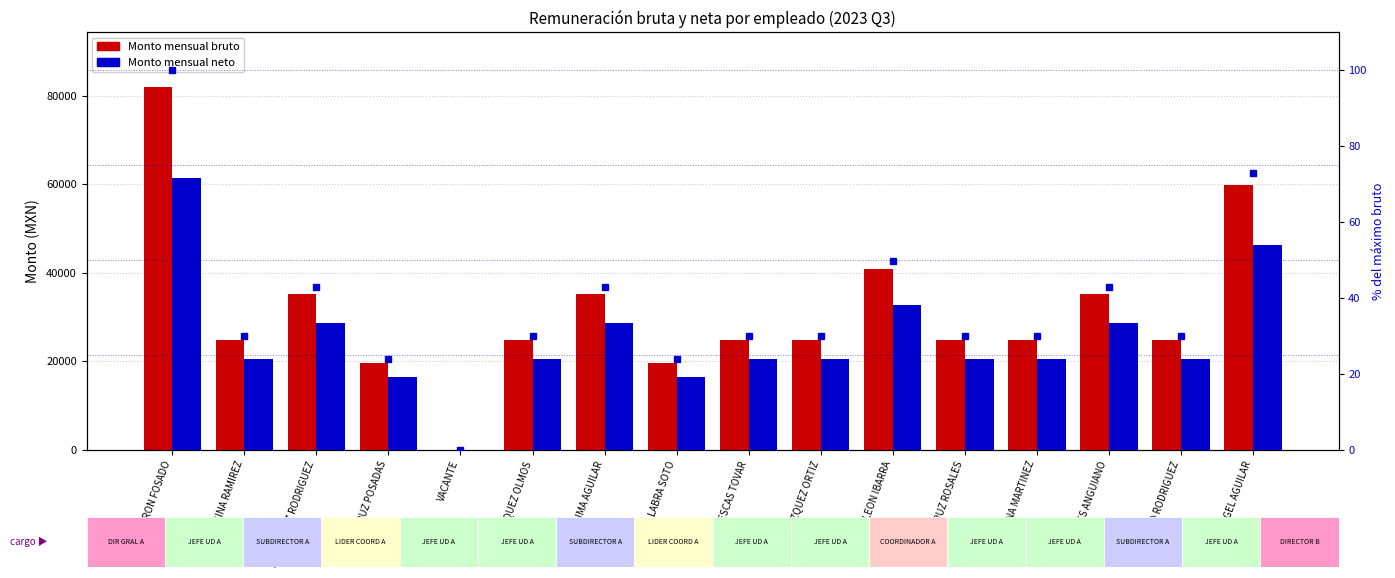

What is the label of the 15th bar from the left?

CARDOSO RODRIGUEZ